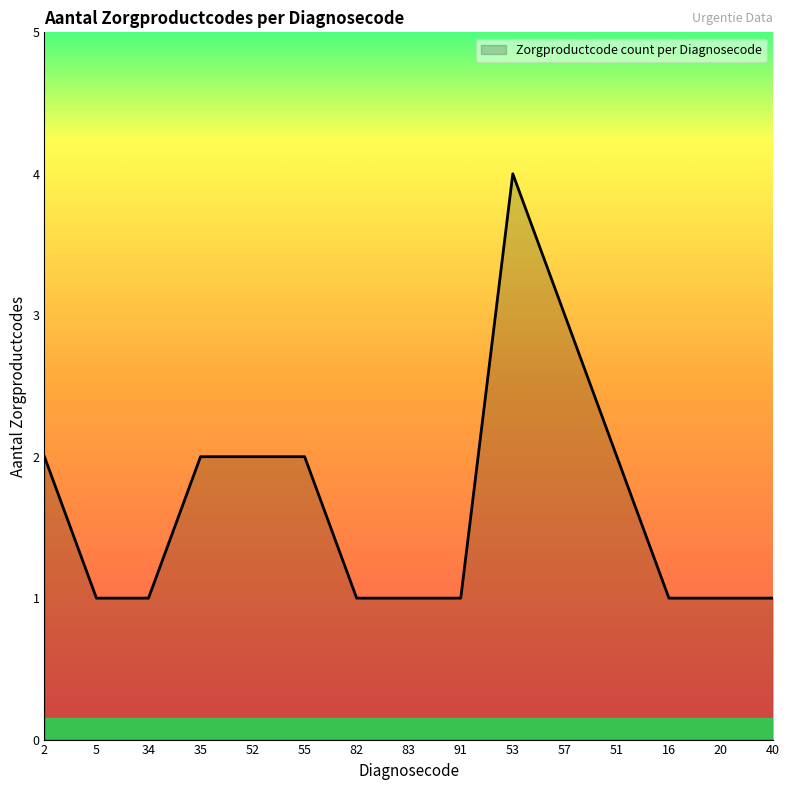

The value at 53 is 4. True or false?

True